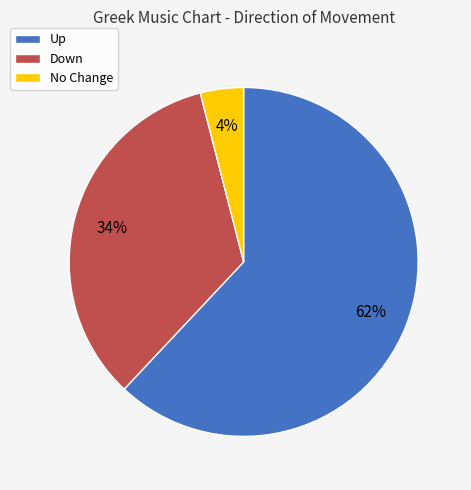

The Down slice represents 34% of the pie. True or false?

True